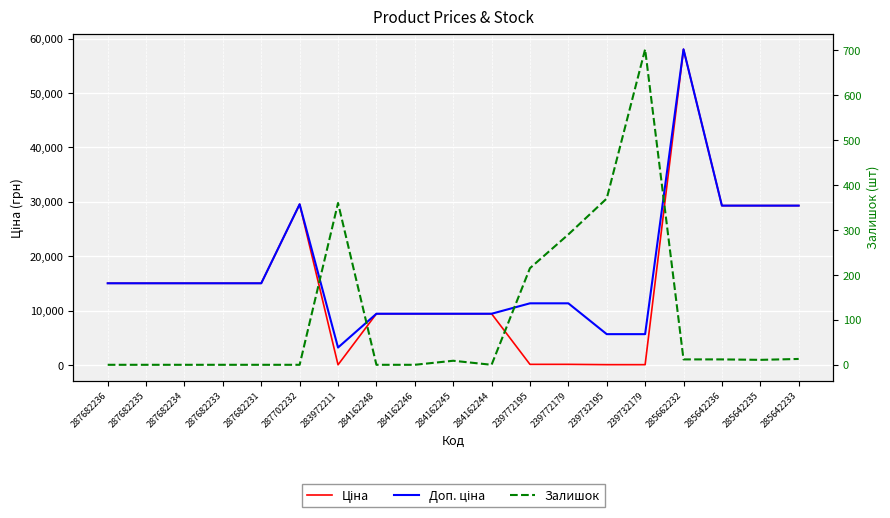

True or false: Залишок and Доп. ціна cross at least once.

False